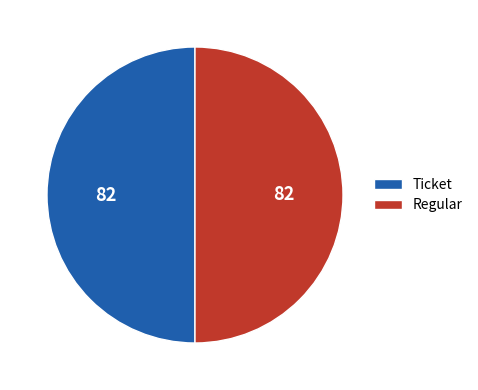

Approximately how many times larger is the value at Ticket compared to Regular?

1.0